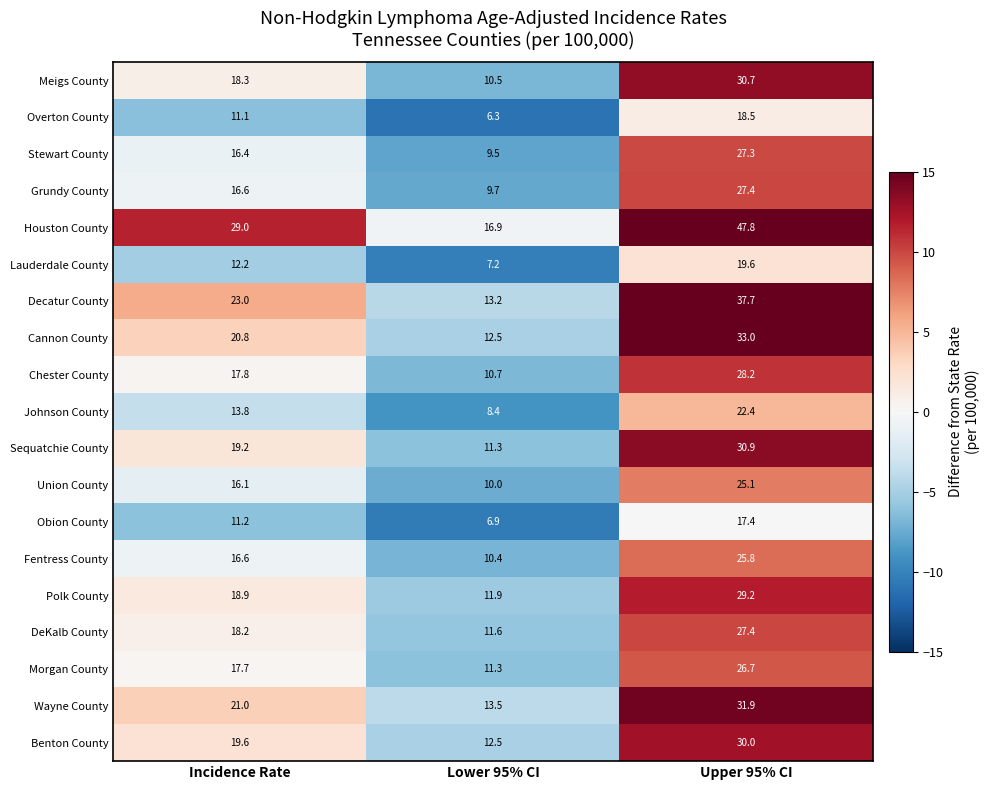

How many series are shown in this chart?

19